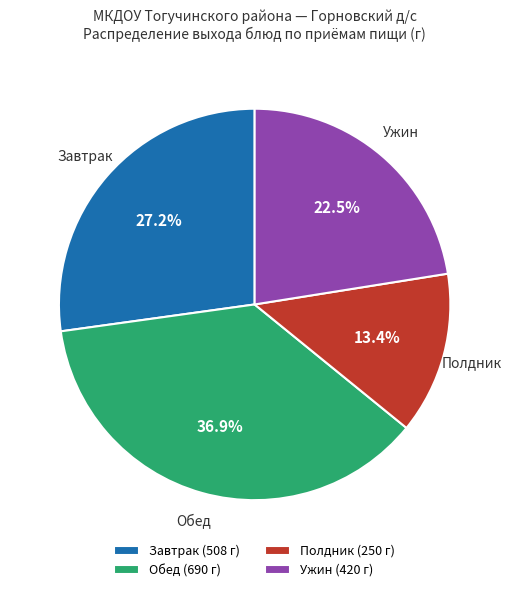

To the nearest percent, what is the average slice percentage?

25%